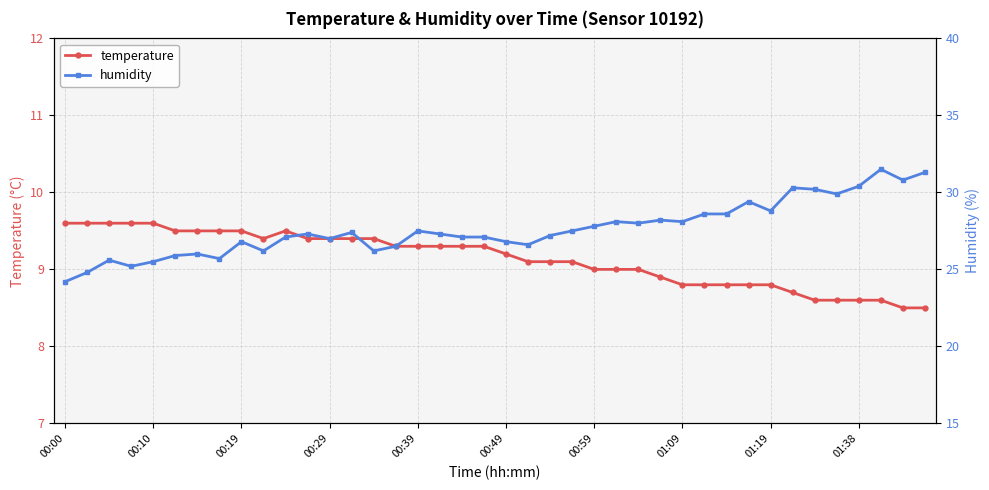

True or false: humidity and temperature cross at least once.

False